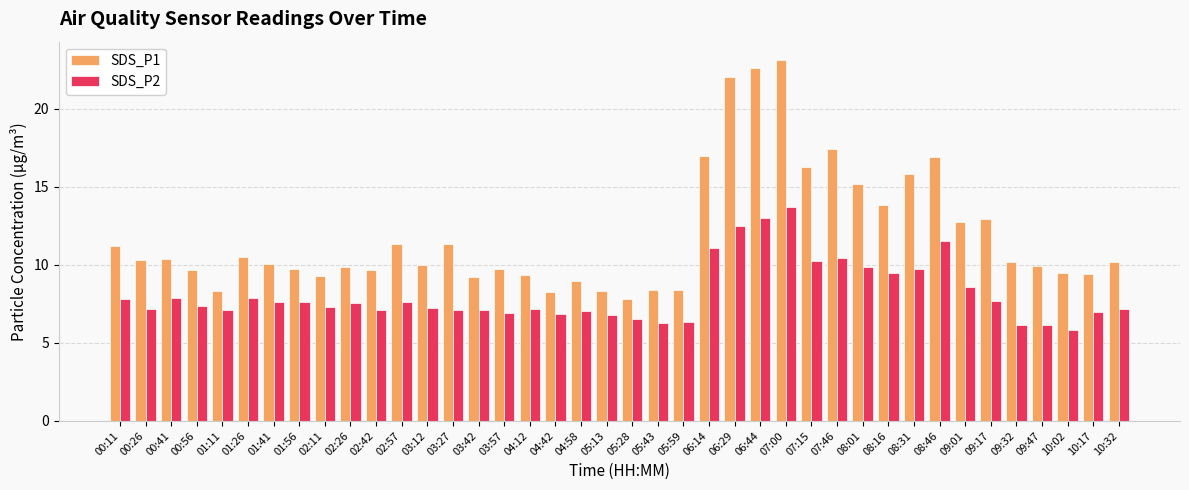

Which label corresponds to the smallest value in the chart?

10:02